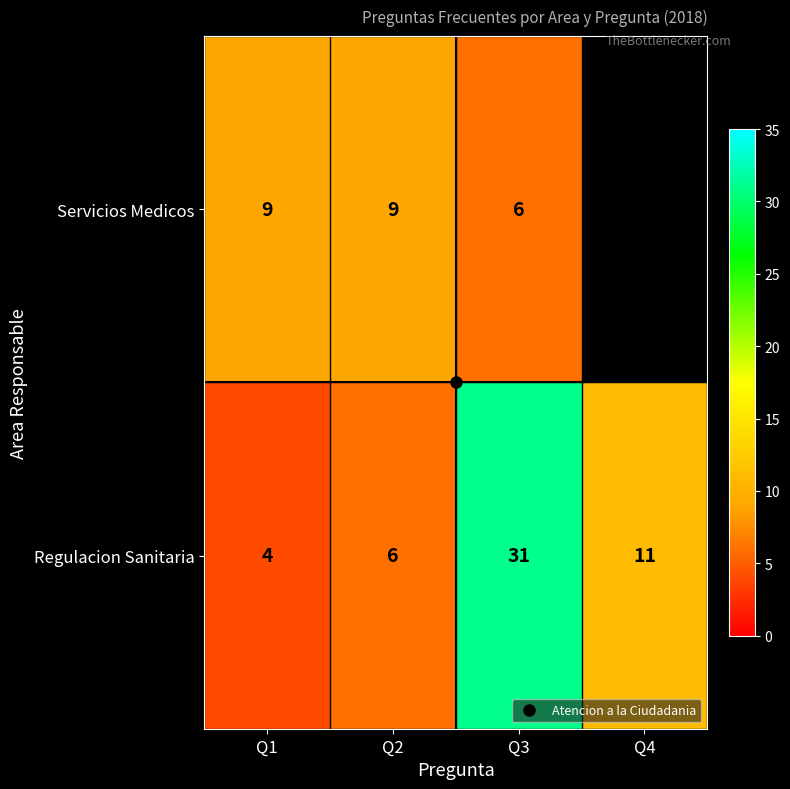

What is the minimum value shown in the chart?

4.0